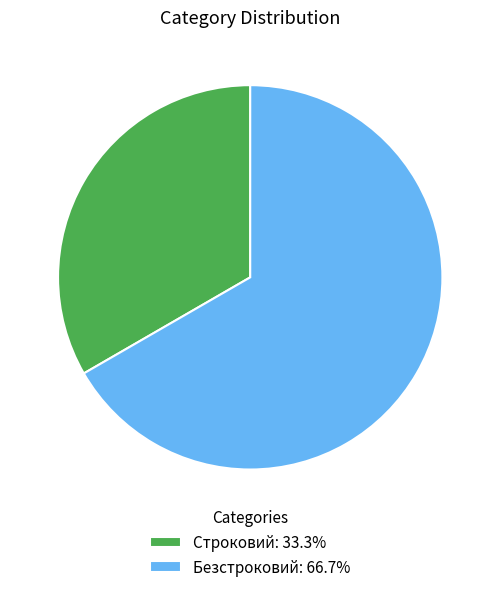

Is it true that Безстроковий is 74% of the pie?

False